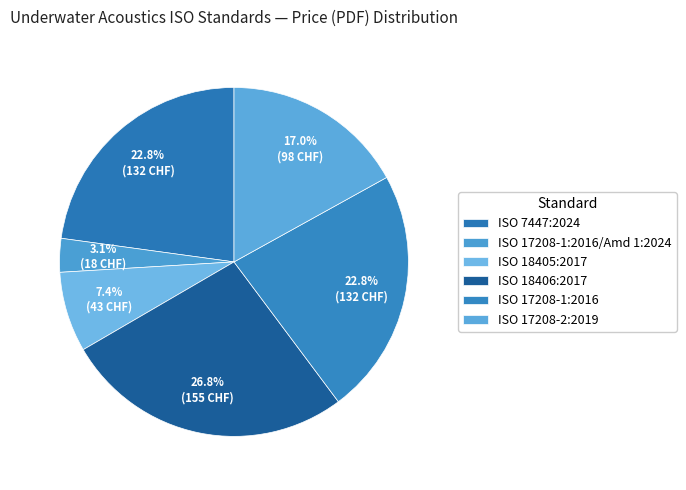

To the nearest percent, what is the difference between the ISO 18405:2017 and ISO 17208-1:2016/Amd 1:2024 slice percentages?

4%